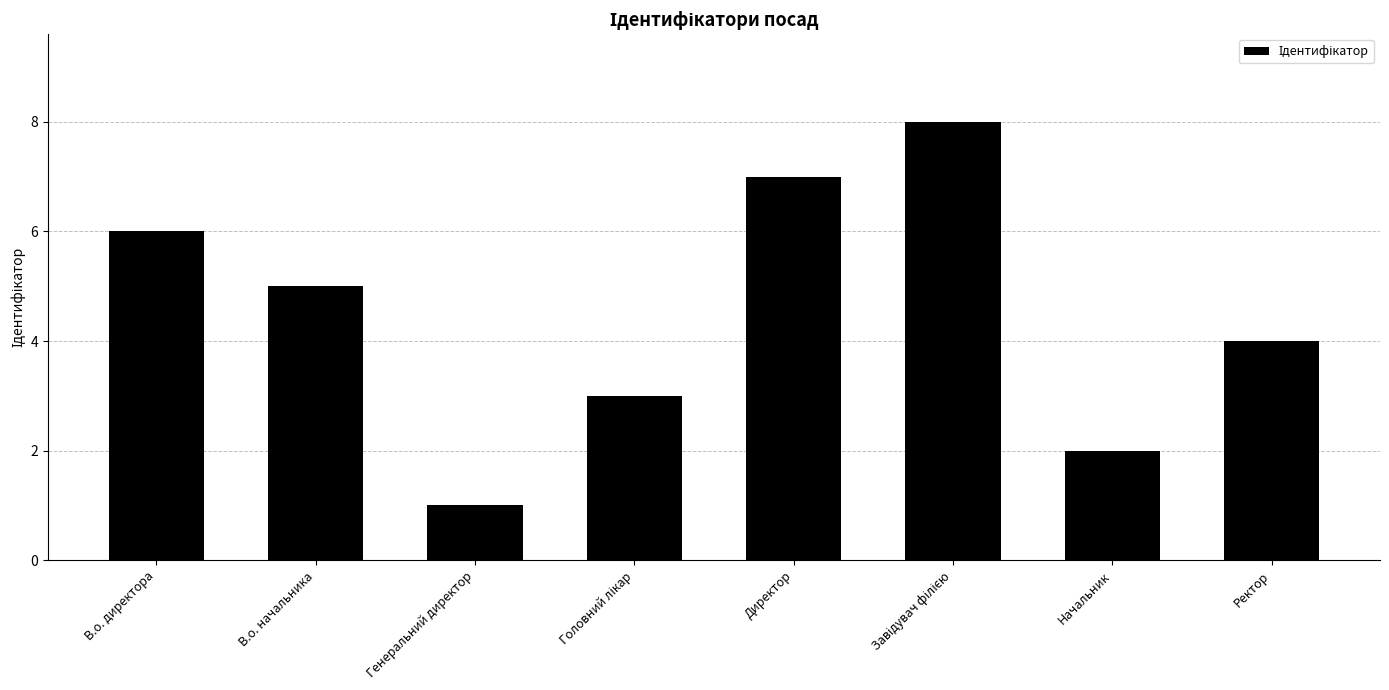

True or false: the data shows 4 at Ректор.

True